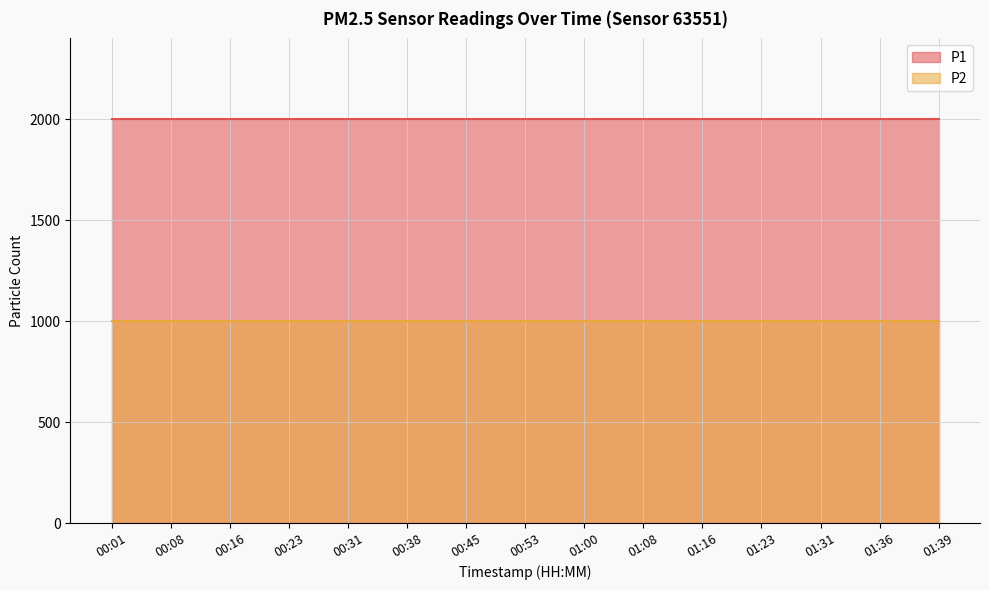

At which category is the sum across all series the highest?

00:01